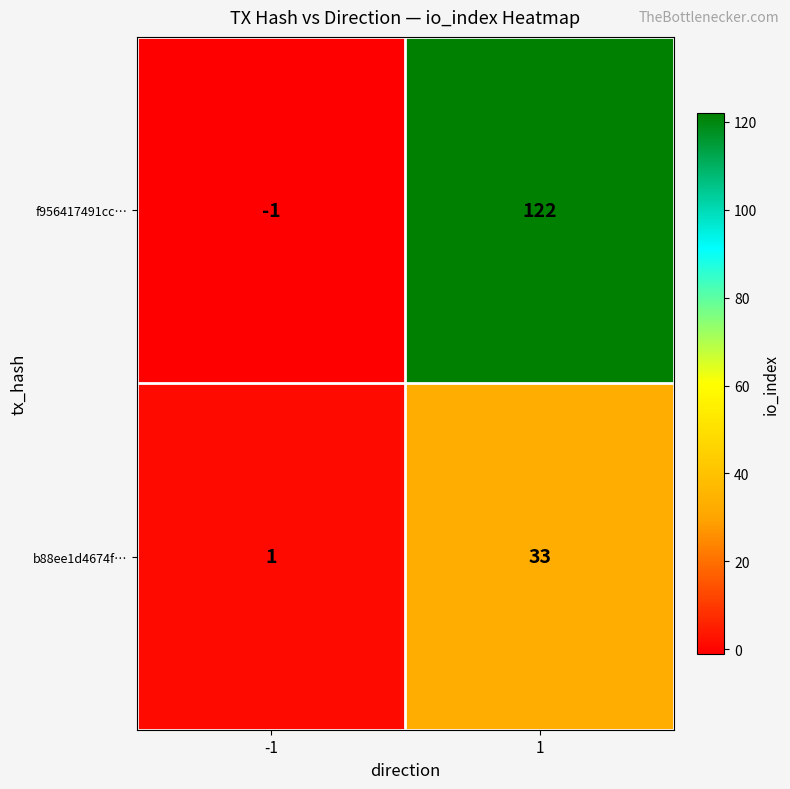

What is the difference between the f956417491cc… values at -1 and 1?

123